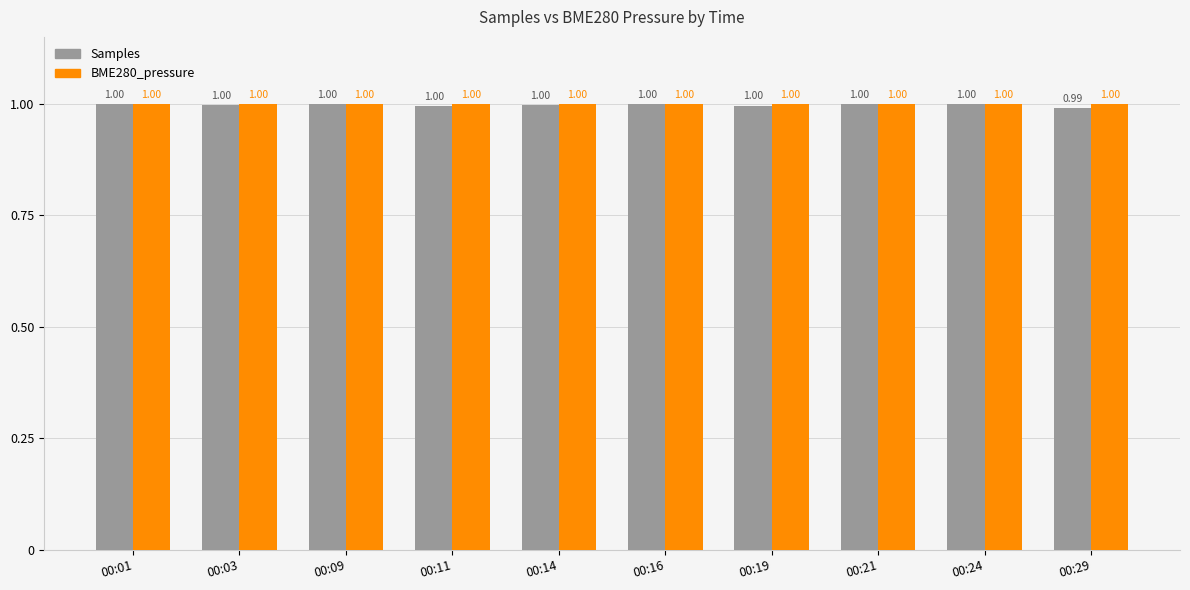

Rank the series by their average value, from highest to lowest.

BME280_pressure, Samples